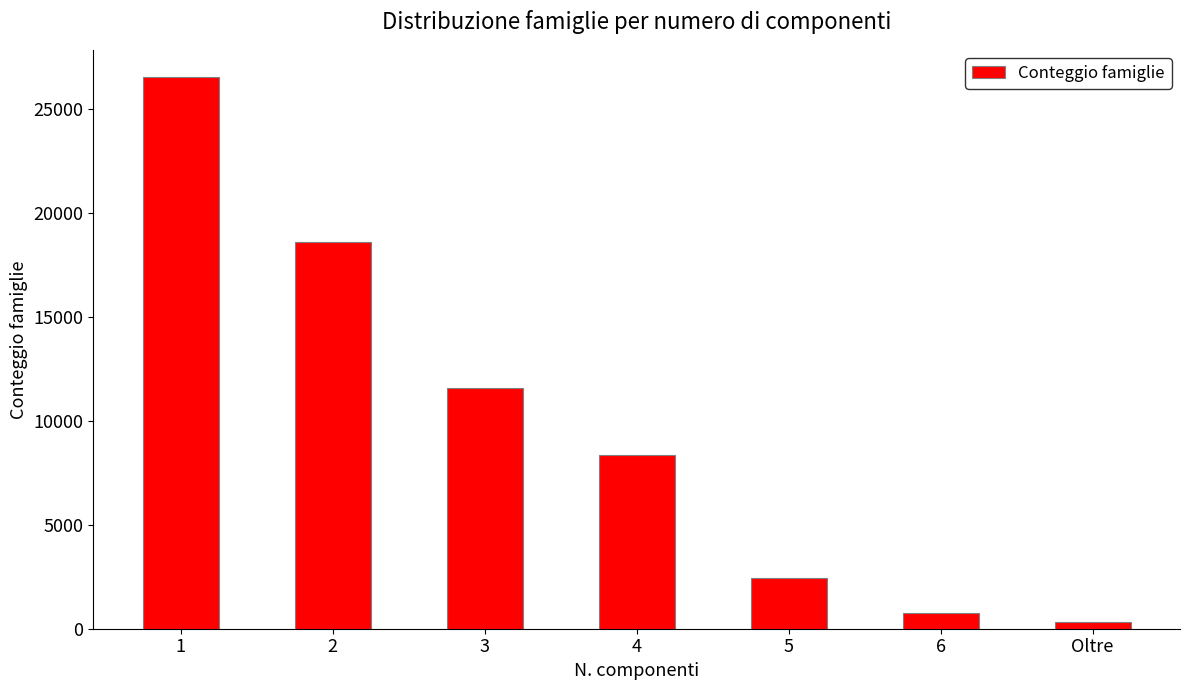

Reading right to left, extract all data points from this chart.

339	772	2420	8367	11600	18590	26513